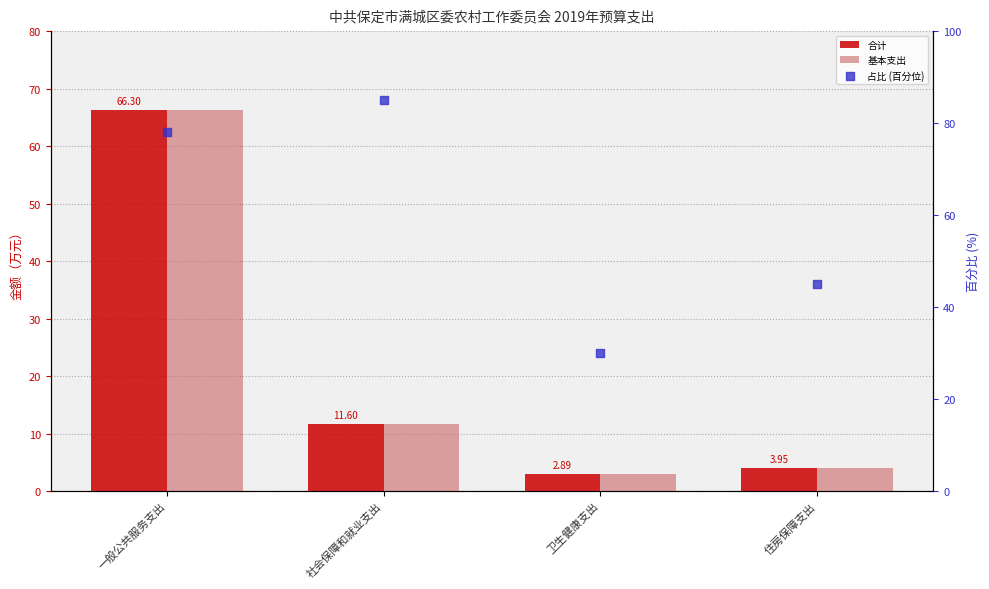

Which series has the largest Y range (max minus min)?

合计